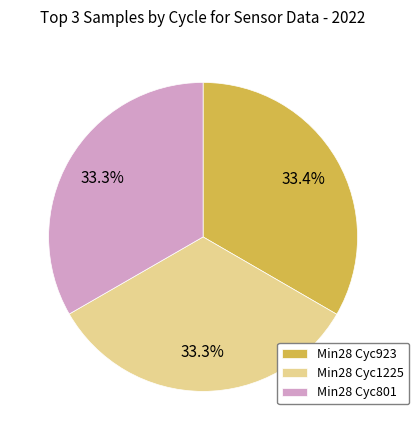

How many slices are in this pie chart?

3